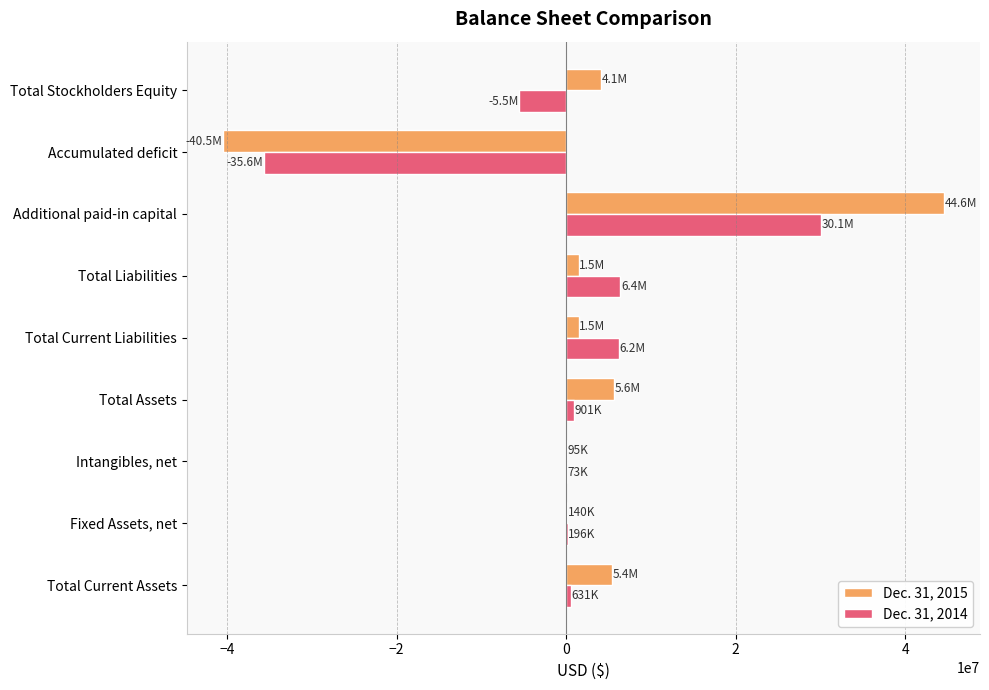

What is the total value across all series at Accumulated deficit?

-76133542